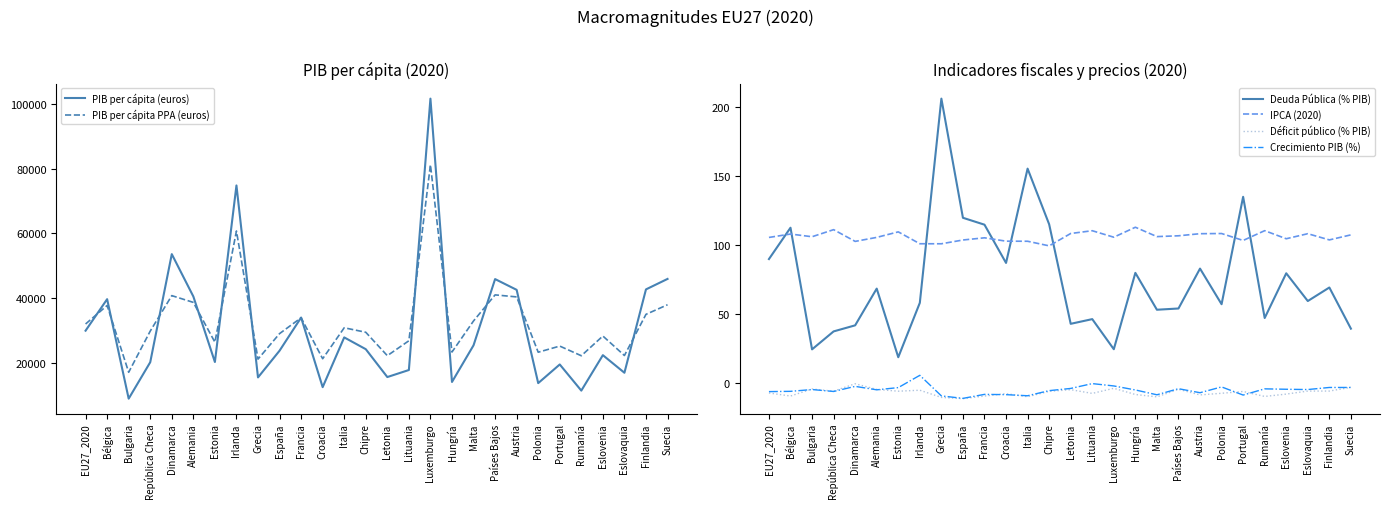

What is the value of the PIB per cápita (euros) point at the 10th from the left?

23690.0